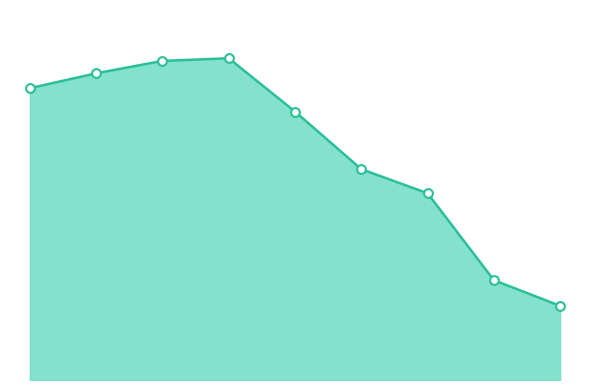

Does the chart have visible grid lines?

No